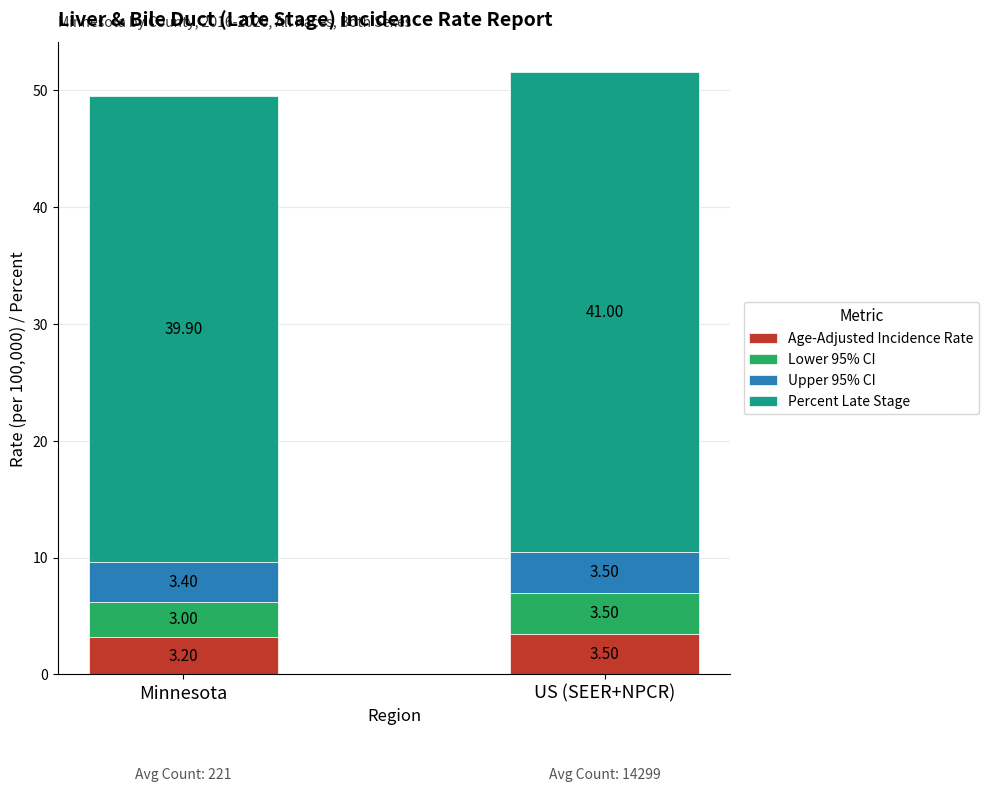

What is the total value across all series at US (SEER+NPCR)?

51.5